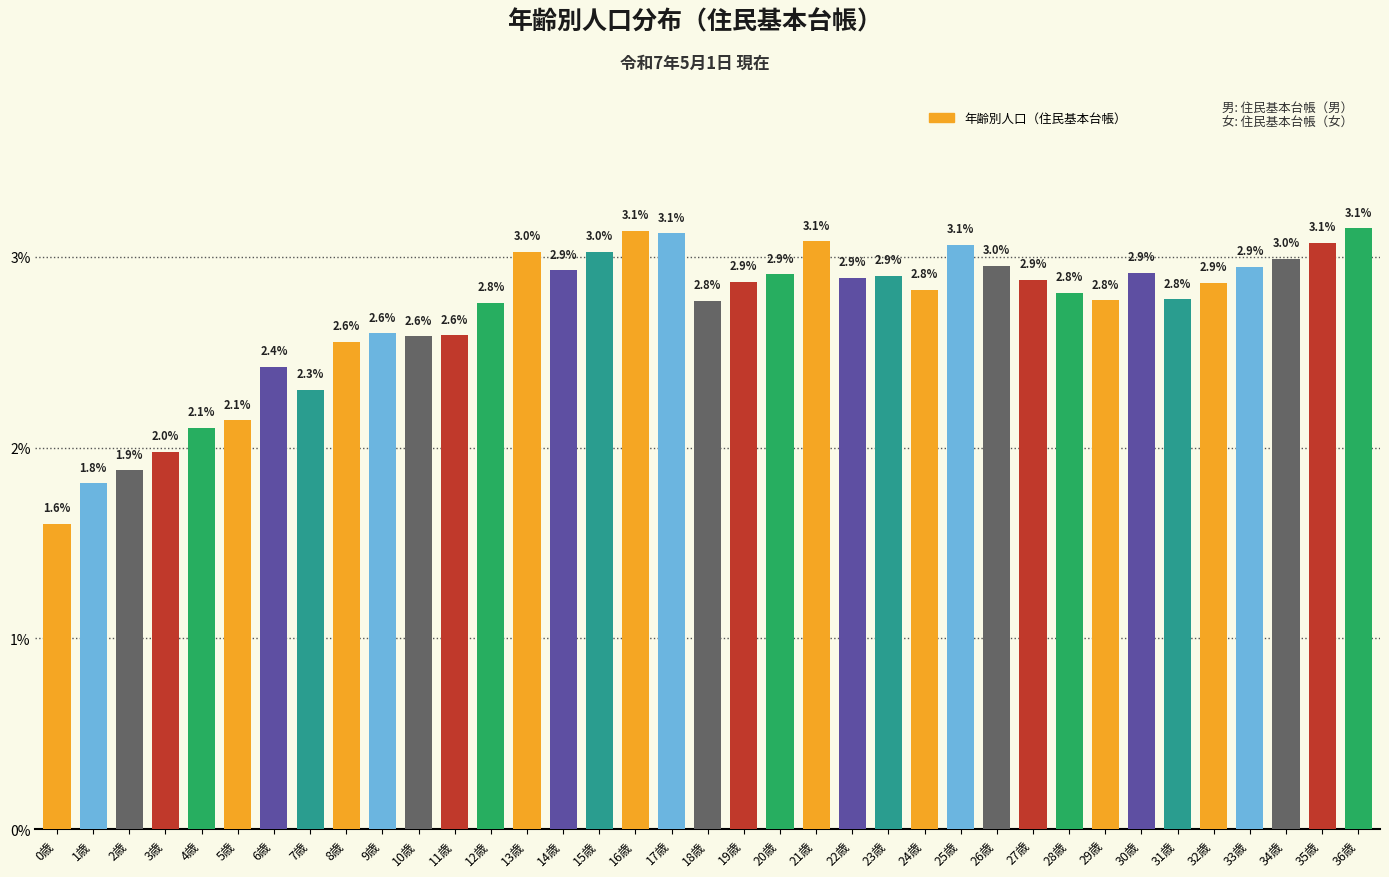

Reading right to left, what are all the values shown in this chart?

36歳=3.1	35歳=3.1	34歳=3.0	33歳=2.9	32歳=2.9	31歳=2.8	30歳=2.9	29歳=2.8	28歳=2.8	27歳=2.9	26歳=3.0	25歳=3.1	24歳=2.8	23歳=2.9	22歳=2.9	21歳=3.1	20歳=2.9	19歳=2.9	18歳=2.8	17歳=3.1	16歳=3.1	15歳=3.0	14歳=2.9	13歳=3.0	12歳=2.8	11歳=2.6	10歳=2.6	9歳=2.6	8歳=2.6	7歳=2.3	6歳=2.4	5歳=2.1	4歳=2.1	3歳=2.0	2歳=1.9	1歳=1.8	0歳=1.6